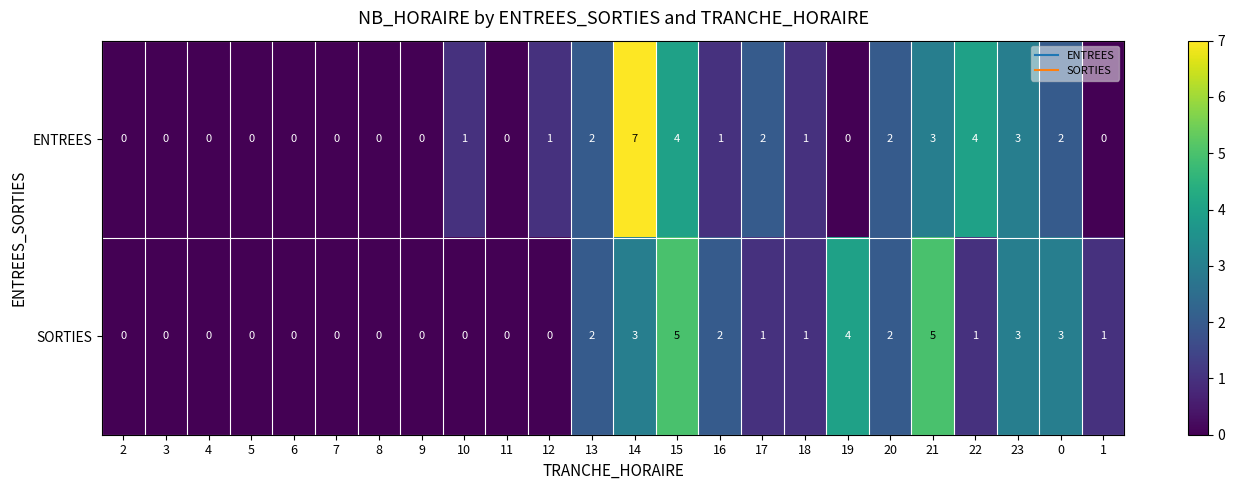

Between 4 and 12, which series saw the biggest shift?

ENTREES